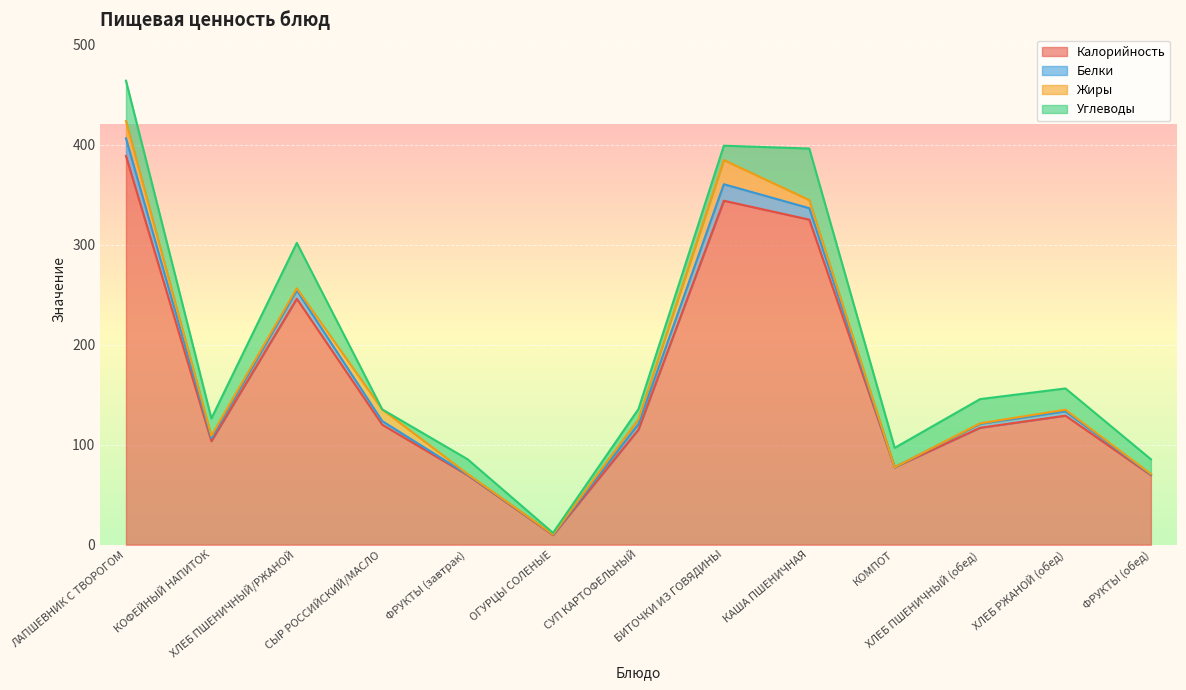

How many categories are shown in the chart?

13